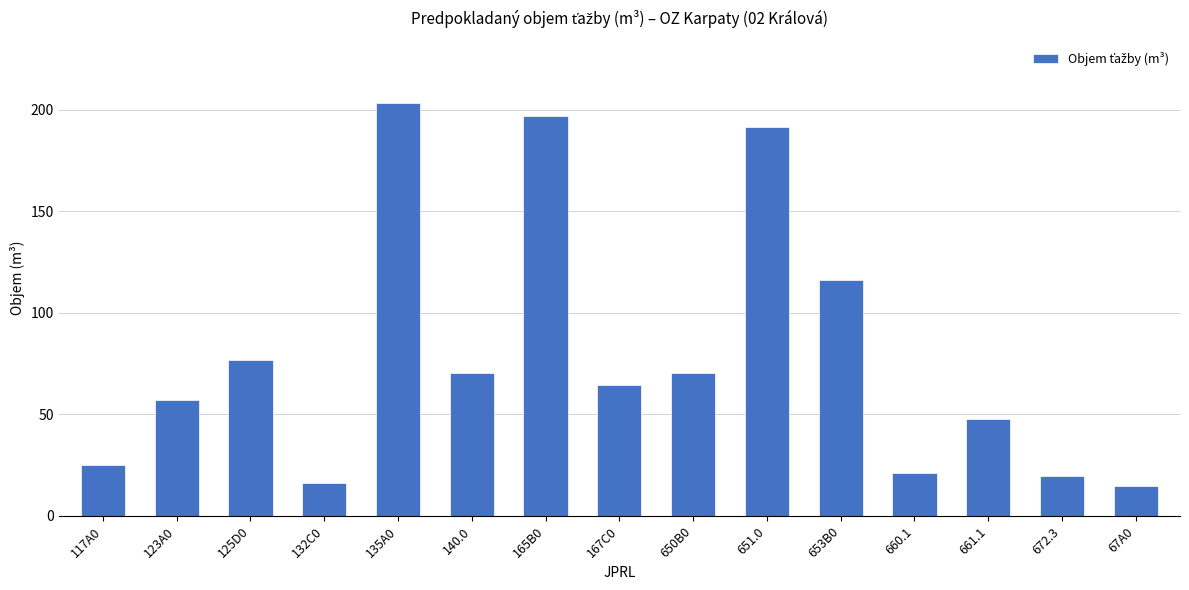

What is the sum of all values?

1190.5